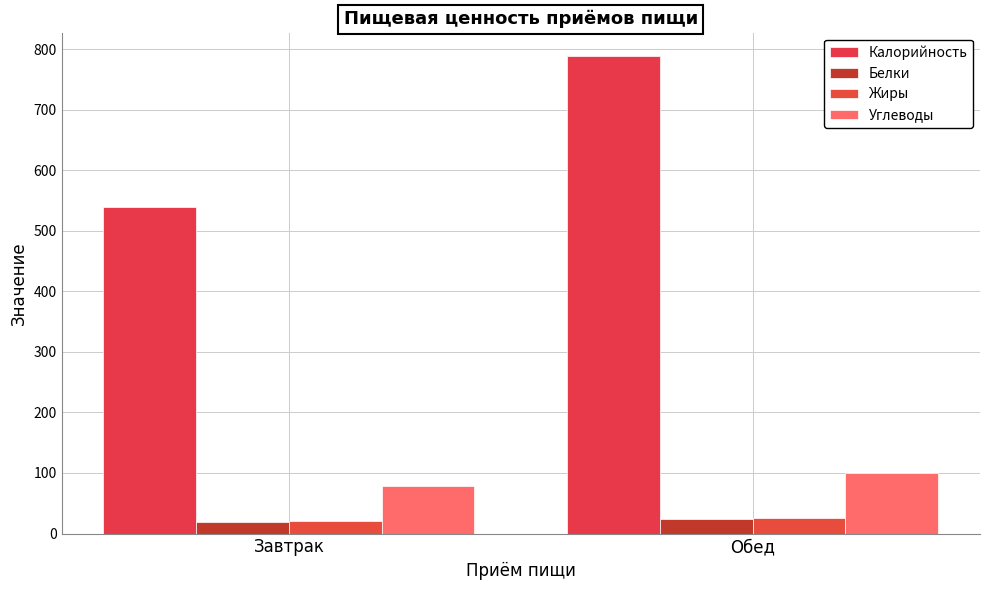

Which series has the widest spread of values?

Калорийность